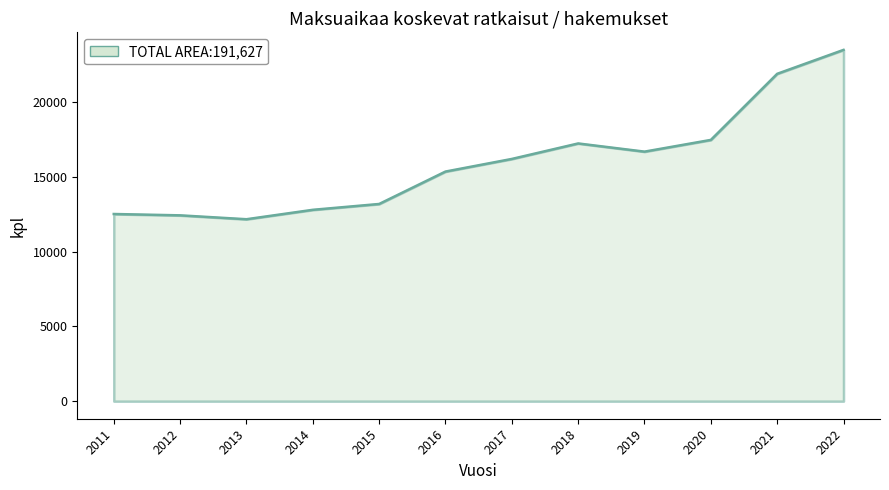

Does the chart have visible grid lines?

No